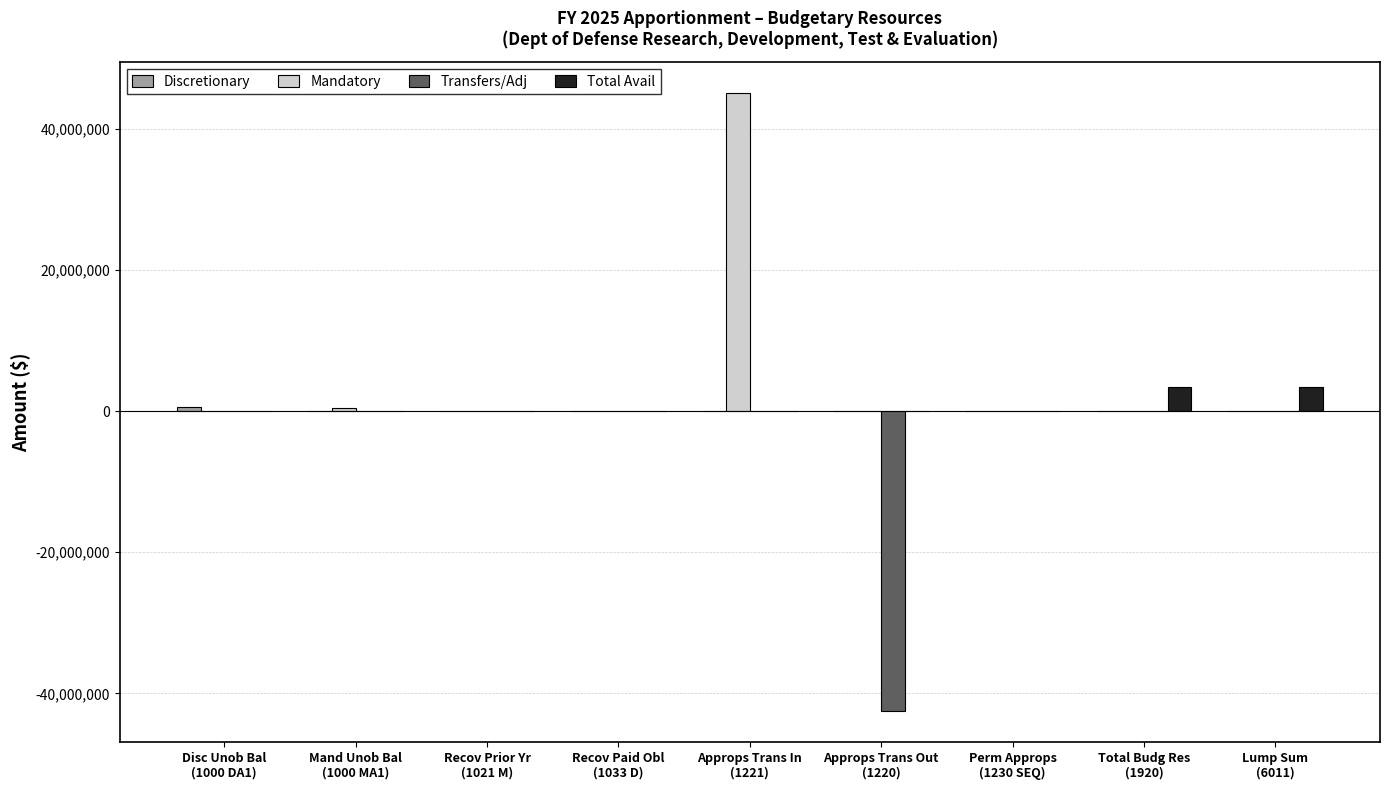

What is the maximum value shown in the chart?

45048834